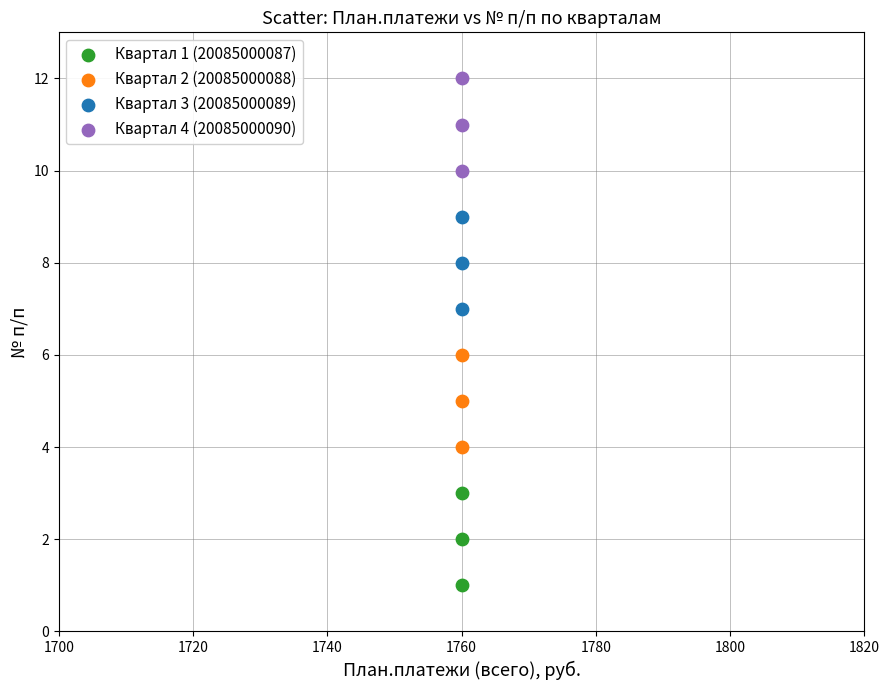

Which series reaches the maximum Y coordinate?

Квартал 4 (20085000090)